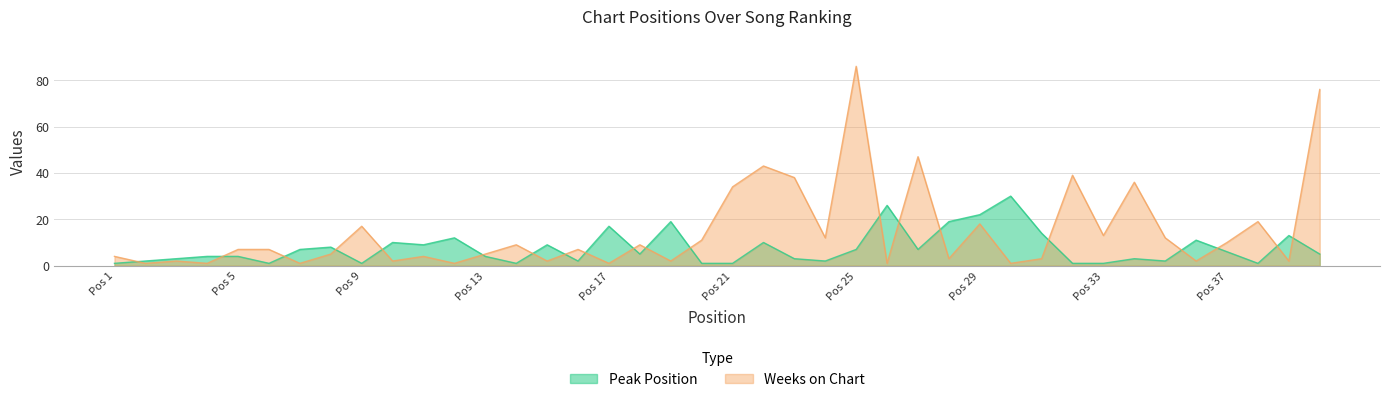

Is it true that Peak Position equals 17 at 10?

False